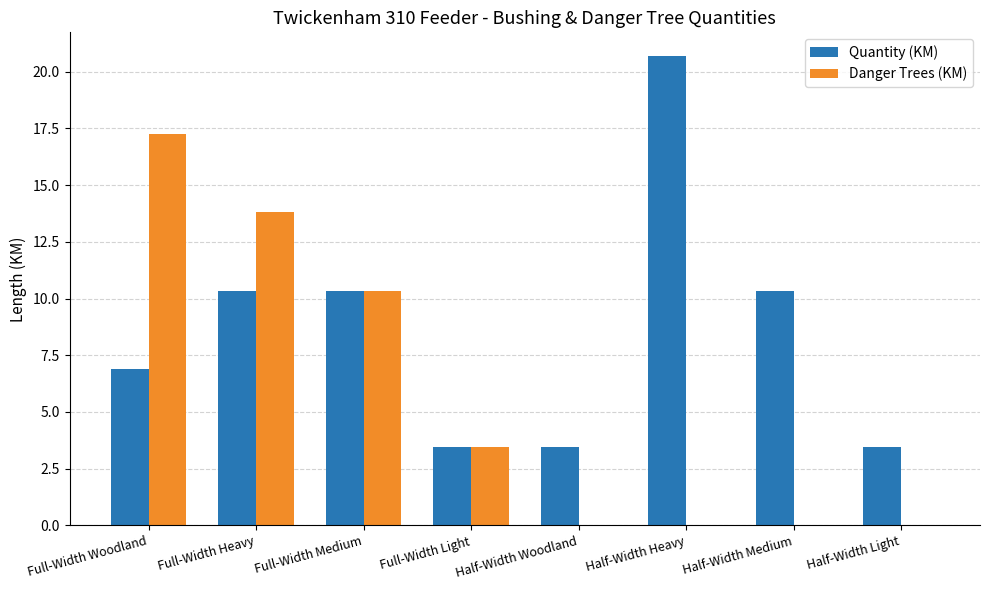

Between Full-Width Heavy and Full-Width Light, which series saw the biggest shift?

Danger Trees (KM)